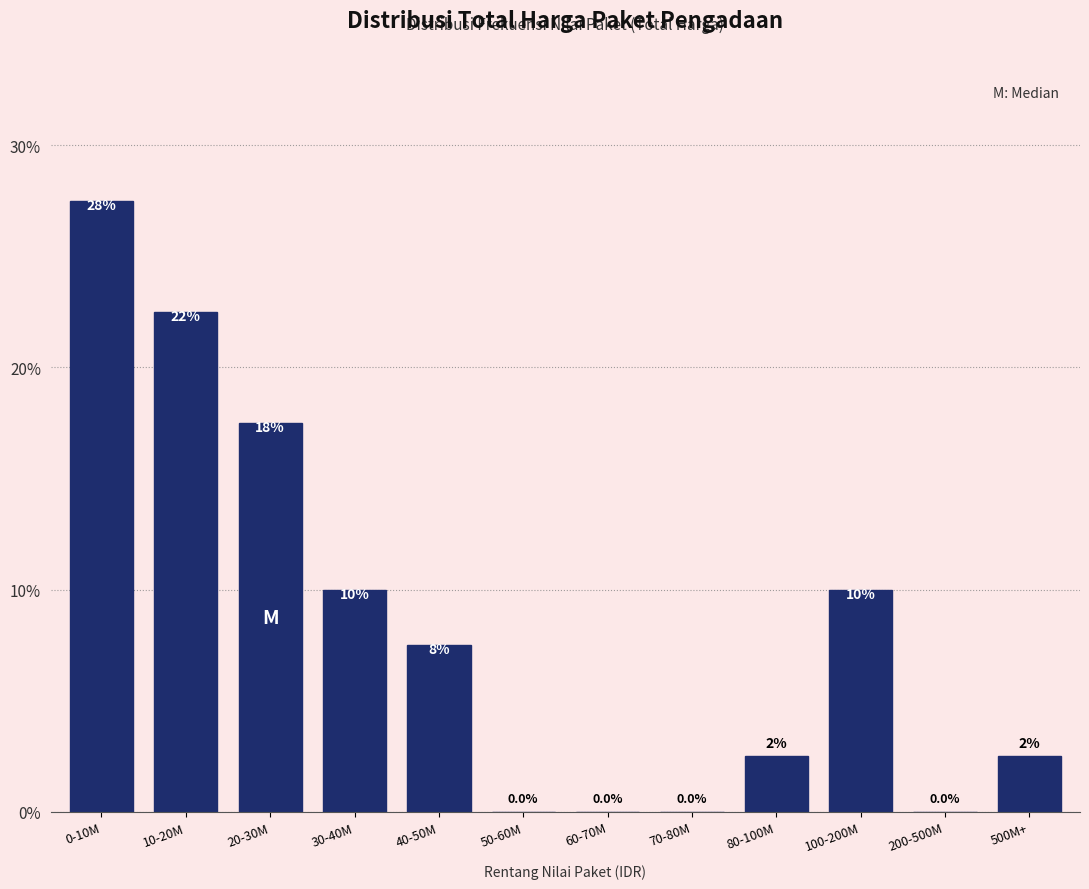

Reading left to right, list all the values displayed in this chart.

0-10M=27.5	10-20M=22.5	20-30M=17.5	30-40M=10.0	40-50M=7.5	50-60M=0.0	60-70M=0.0	70-80M=0.0	80-100M=2.5	100-200M=10.0	200-500M=0.0	500M+=2.5